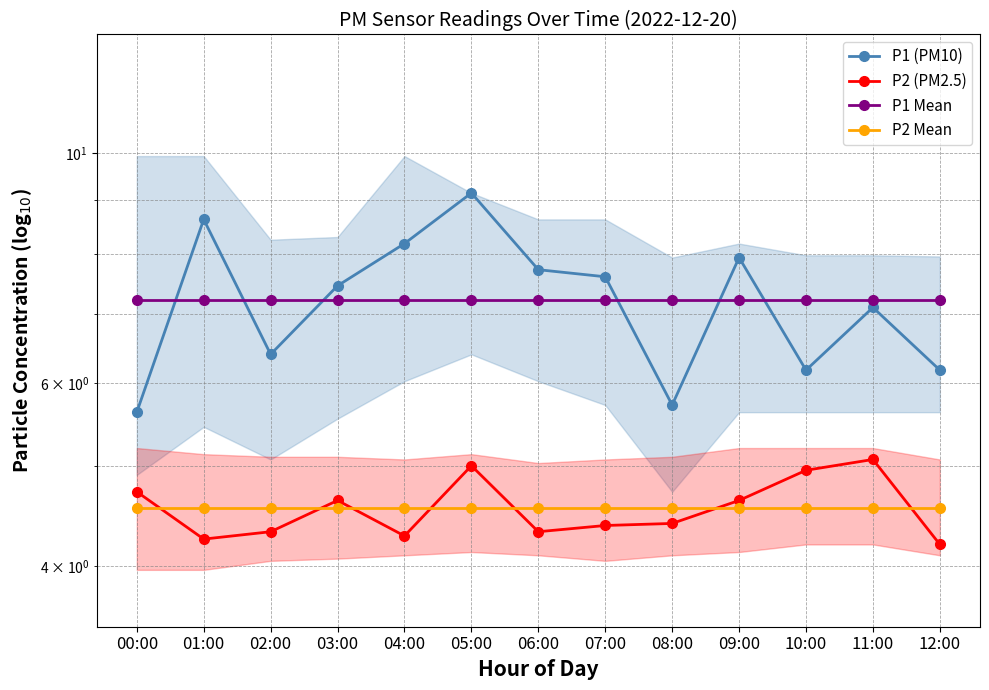

Reading left to right, what are all the values shown in this chart?

P1 (PM10): 00:00=5.6	01:00=8.6	02:00=6.4	03:00=7.5	04:00=8.2	05:00=9.2	06:00=7.7	07:00=7.6	08:00=5.7	09:00=7.9	10:00=6.2	11:00=7.1	12:00=6.2
P2 (PM2.5): 00:00=4.7	01:00=4.2	02:00=4.3	03:00=4.6	04:00=4.3	05:00=5.0	06:00=4.3	07:00=4.4	08:00=4.4	09:00=4.6	10:00=5.0	11:00=5.1	12:00=4.2
P1 Mean: 00:00=7.2	01:00=7.2	02:00=7.2	03:00=7.2	04:00=7.2	05:00=7.2	06:00=7.2	07:00=7.2	08:00=7.2	09:00=7.2	10:00=7.2	11:00=7.2	12:00=7.2
P2 Mean: 00:00=4.6	01:00=4.6	02:00=4.6	03:00=4.6	04:00=4.6	05:00=4.6	06:00=4.6	07:00=4.6	08:00=4.6	09:00=4.6	10:00=4.6	11:00=4.6	12:00=4.6